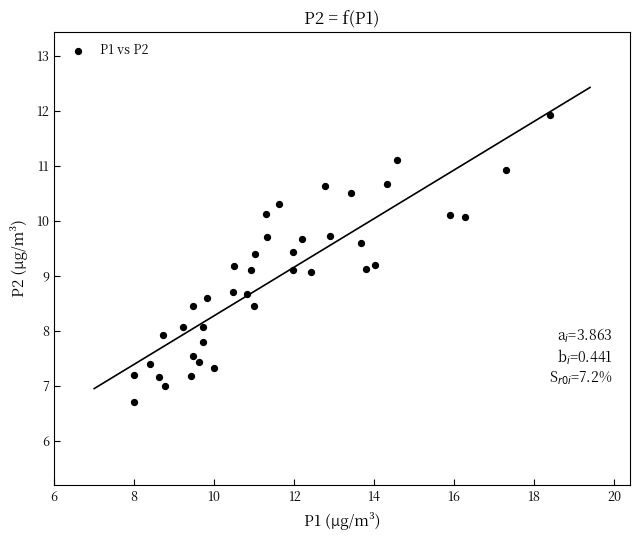

What is the range of Y values (max minus min)?

5.2